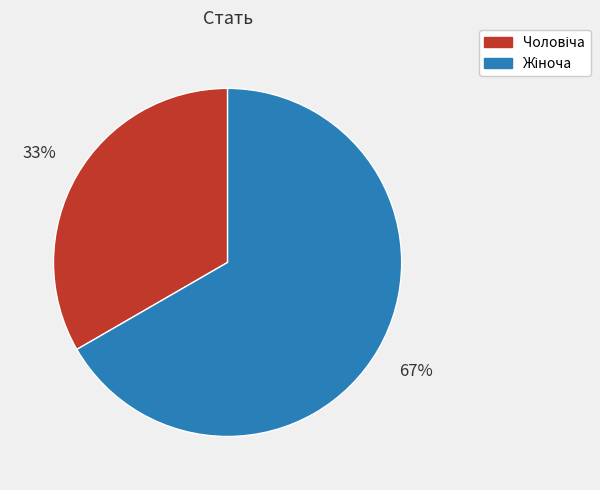

How many segments does this pie chart have?

2